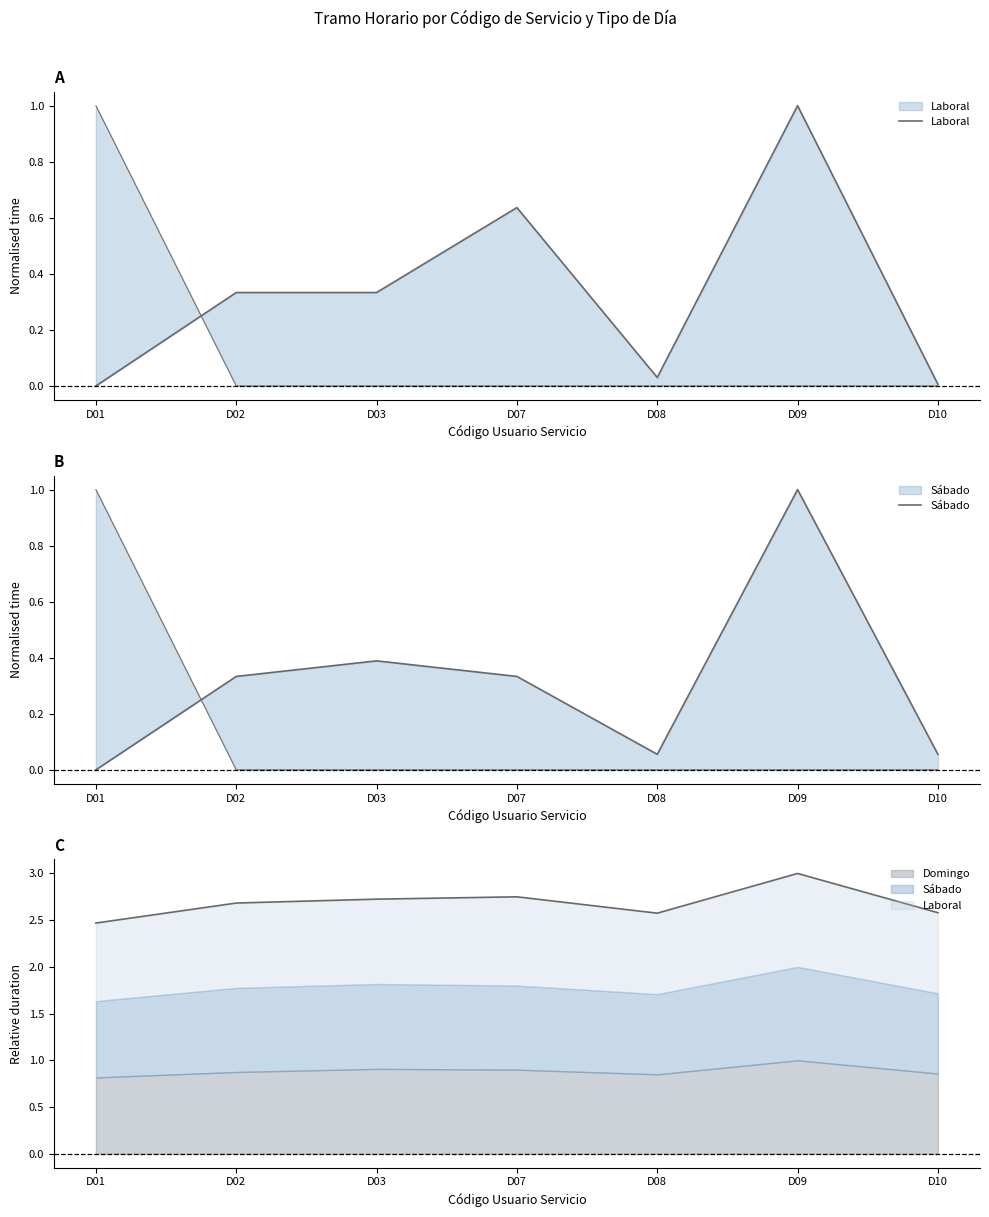

What is the difference between the Sábado values at D09 and D07?

0.7